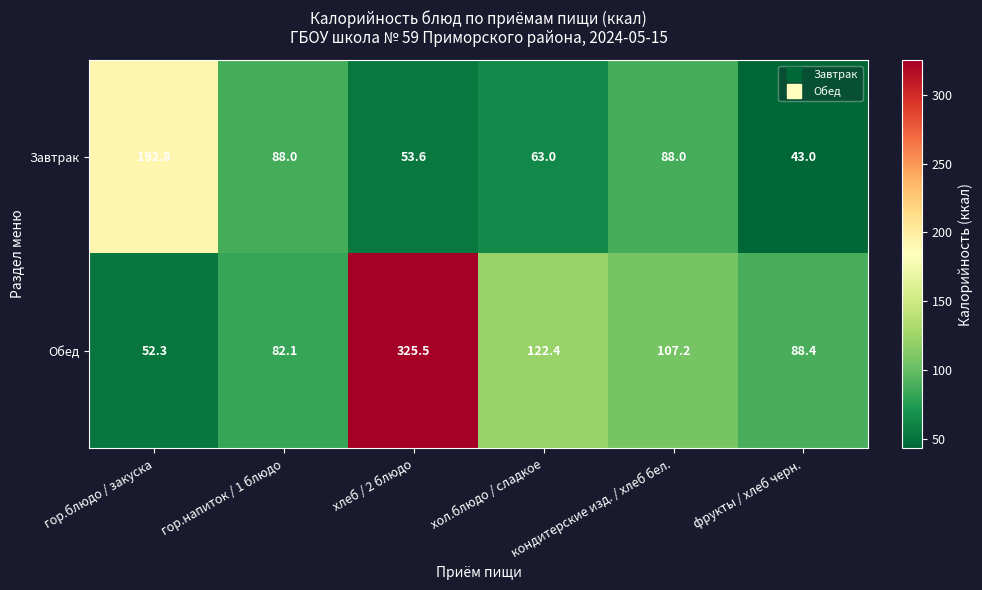

Which label corresponds to the smallest value in the chart?

фрукты / хлеб черн.